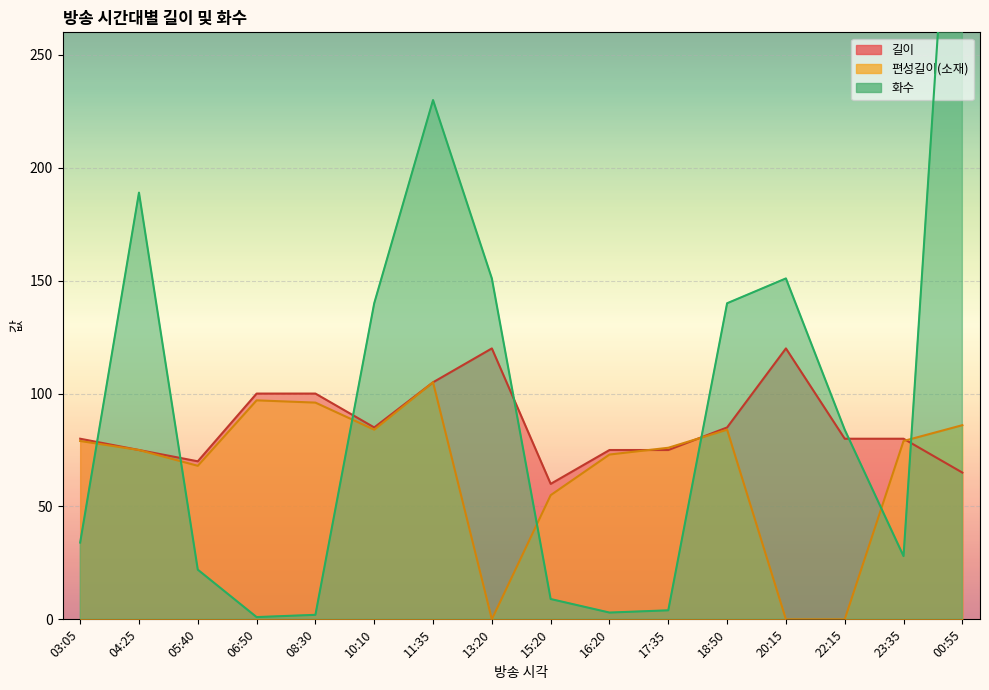

What is the difference between the 화수 values at 08:30 and 16:20?

1